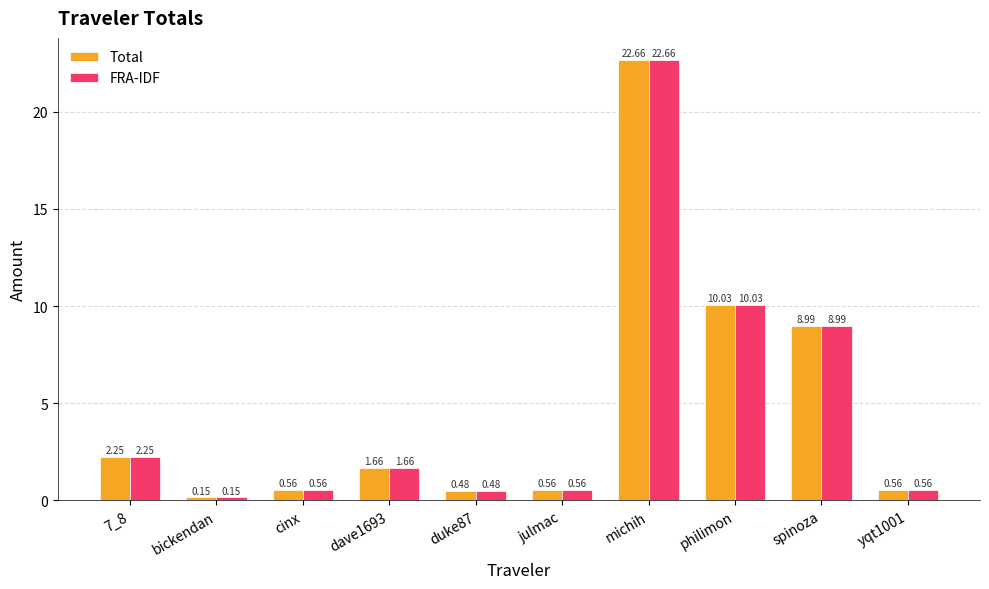

Which category has the lowest value across all series?

bickendan